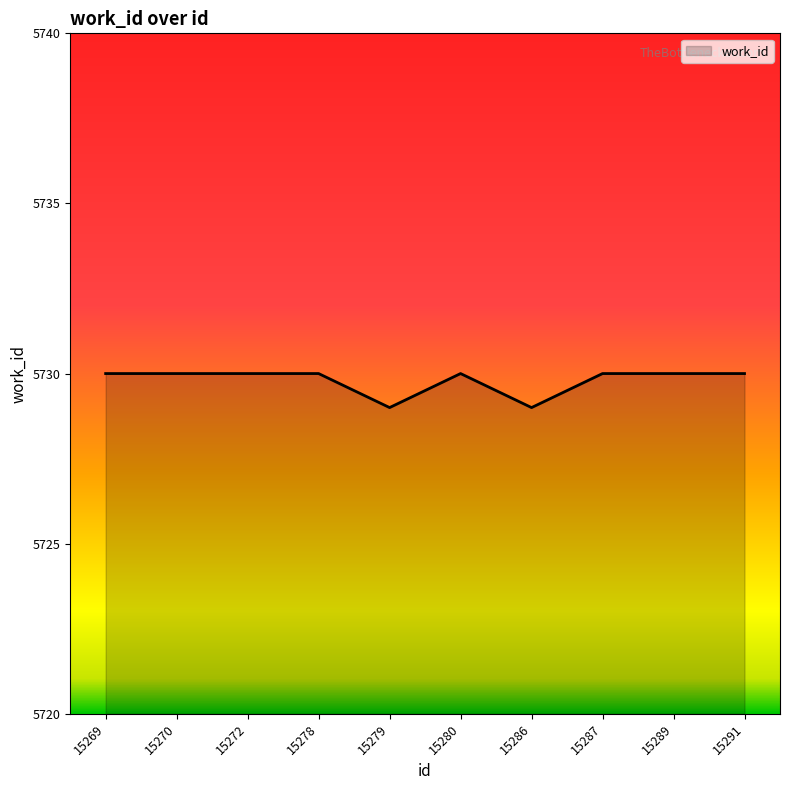

What is the change in value from 15269 to 15279?

-1